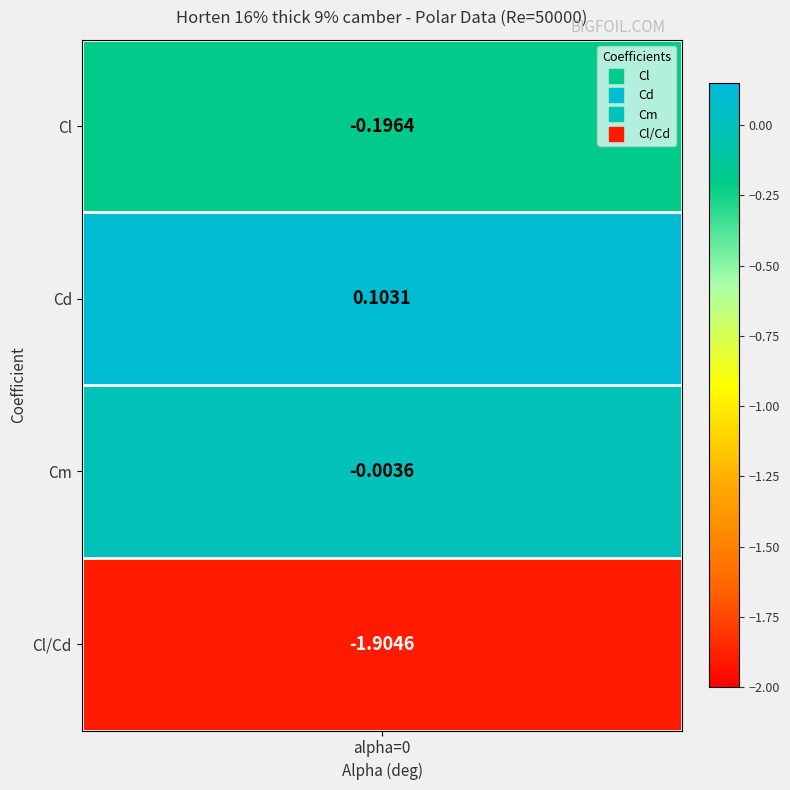

Reading left to right, what are all the values shown in this chart?

-0.2	0.1	-0.0	-1.9